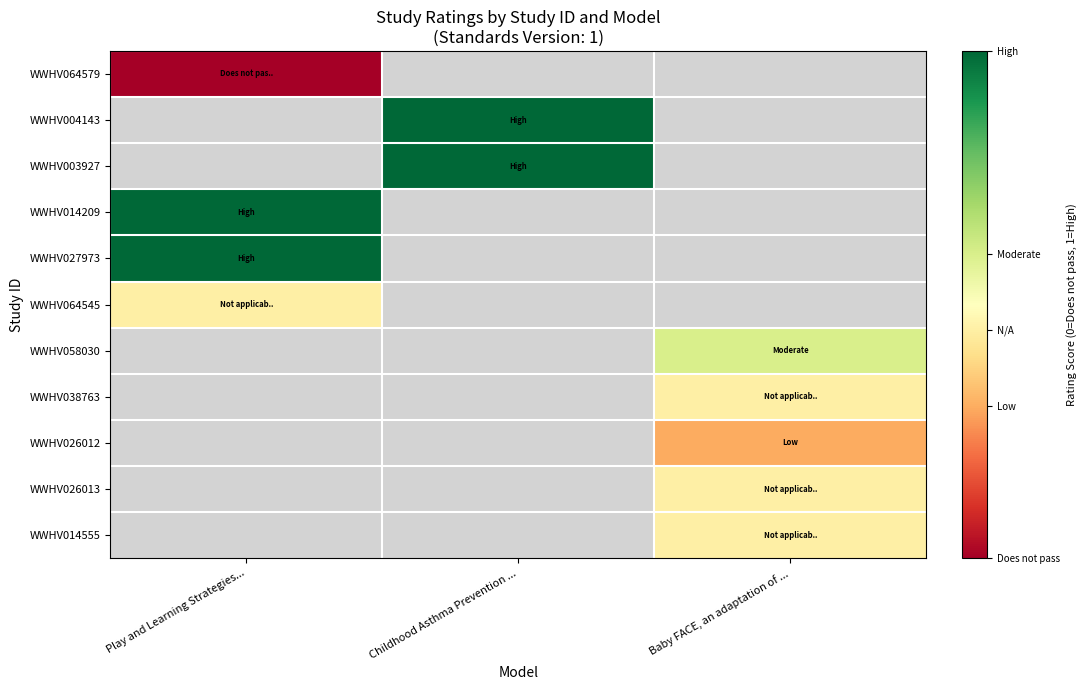

Between Baby FACE, an adaptation of ... and Childhood Asthma Prevention ..., which is larger?

Childhood Asthma Prevention ...